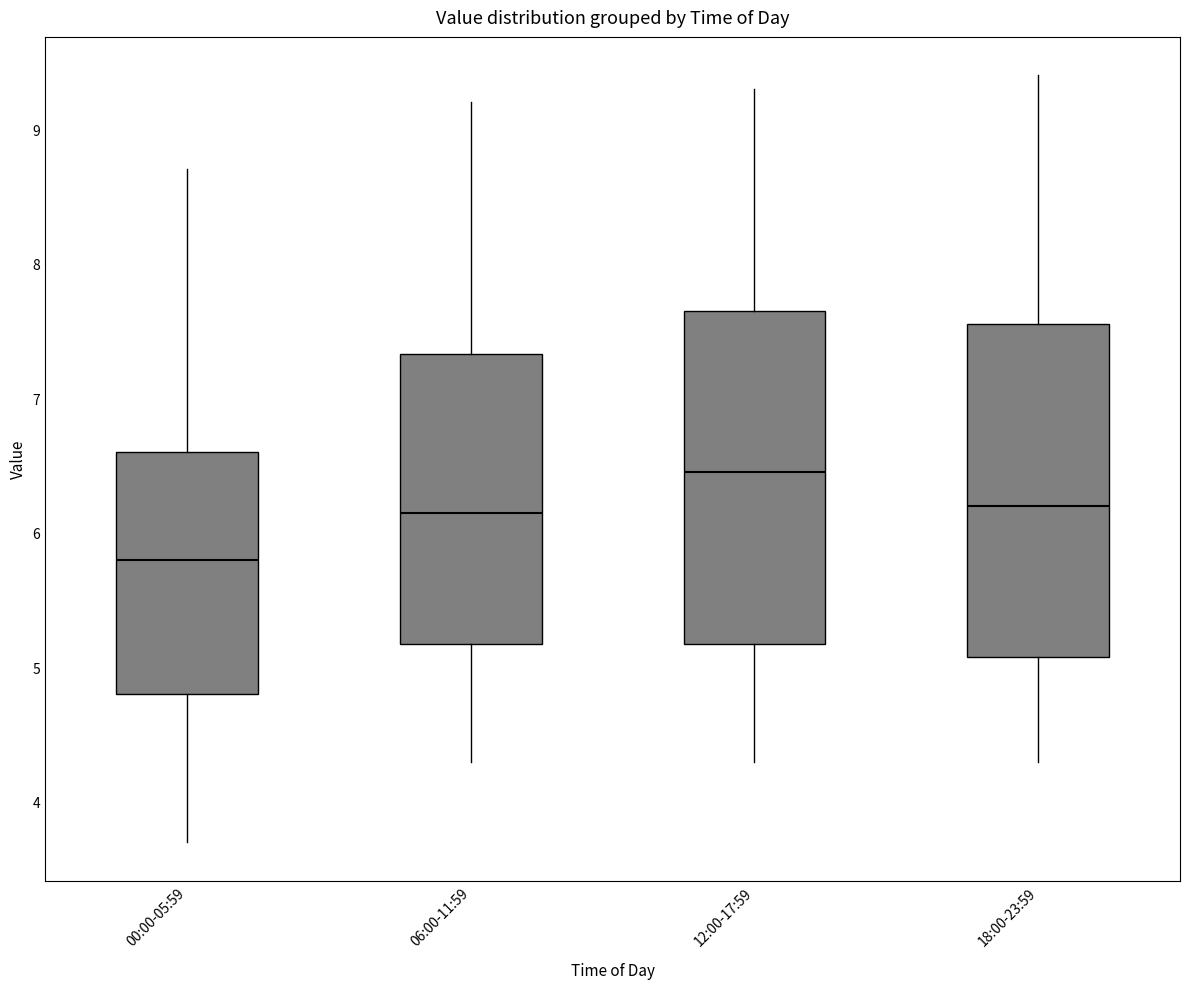

Reading left to right, read every box against the y-axis: the position of its median line, the range the box covers, and the ends of its whiskers. The values are not printed on the chart, so give them approximately, as read against the axis.

00:00-05:59: median 5.8, box 4.8 to 6.6, whiskers 3.7 to 8.7
06:00-11:59: median 6.2, box 5.2 to 7.3, whiskers 4.3 to 9.2
12:00-17:59: median 6.5, box 5.2 to 7.7, whiskers 4.3 to 9.3
18:00-23:59: median 6.2, box 5.1 to 7.6, whiskers 4.3 to 9.4